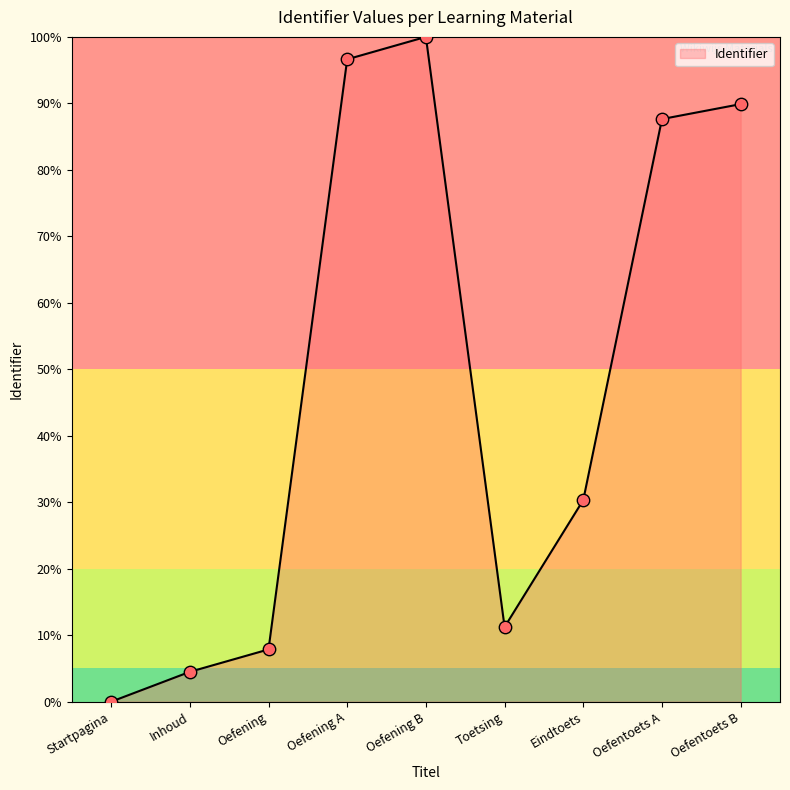

Between Startpagina and Oefentoets A, which is larger?

Oefentoets A